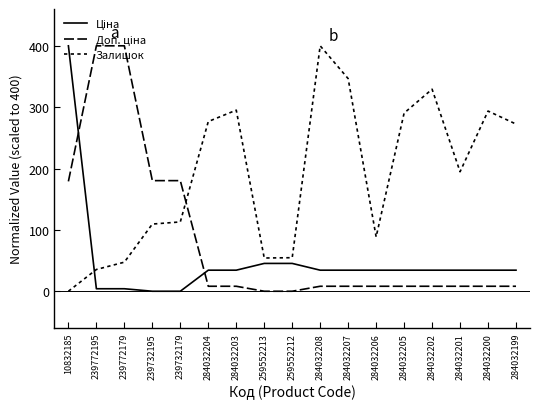

How many lines are shown in the chart?

3